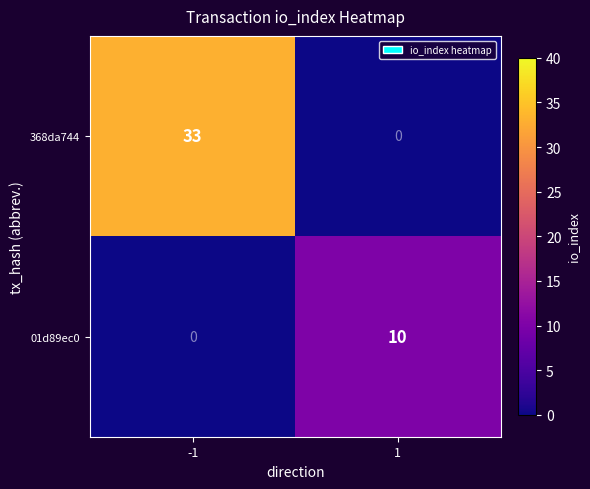

What is the maximum value for 01d89ec0?

10